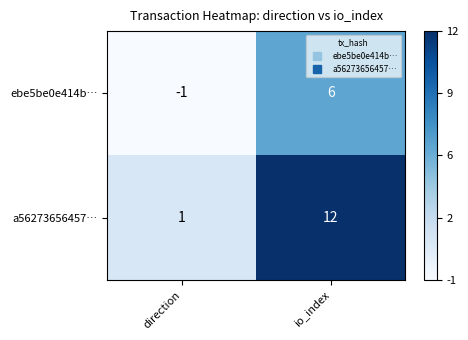

Which series changed the most between direction and io_index?

a56273656457…